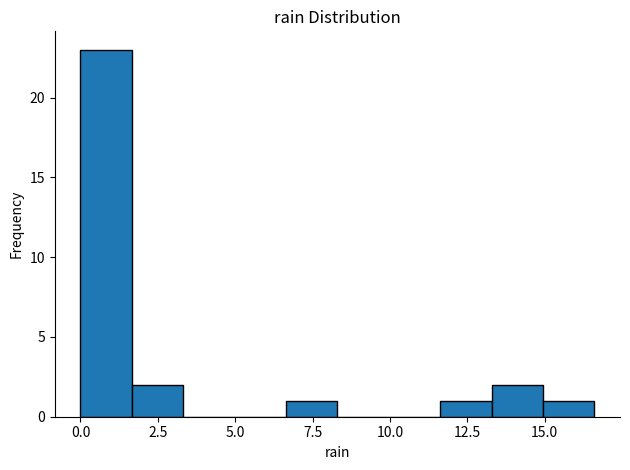

Read against the x-axis, roughly where is the centre of the tallest bar?

1.0